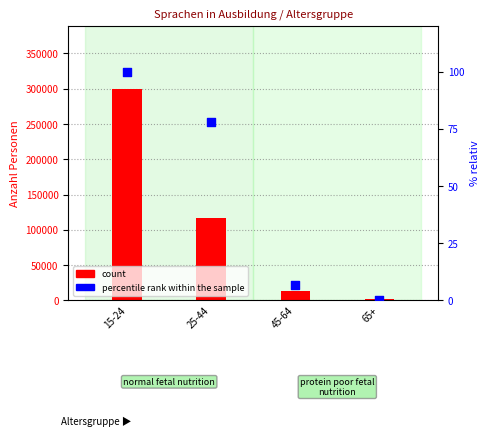

Which series reaches the minimum Y coordinate?

percentile rank within the sample